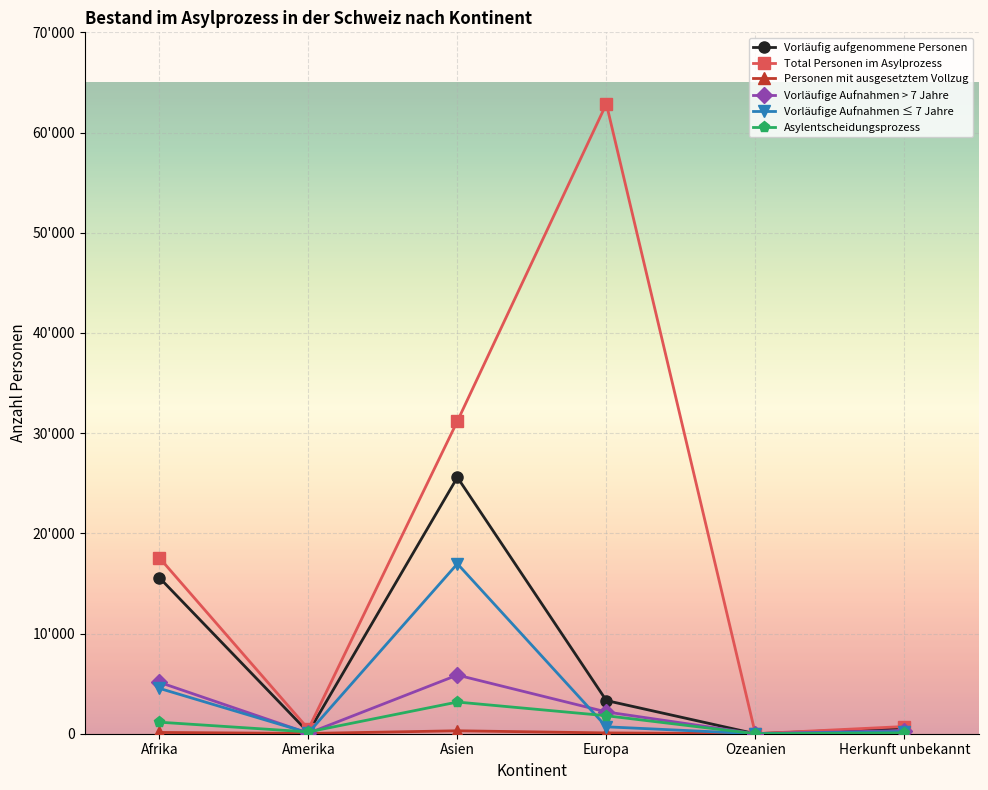

Which series changed the most between Asien and Herkunft unbekannt?

Total Personen im Asylprozess